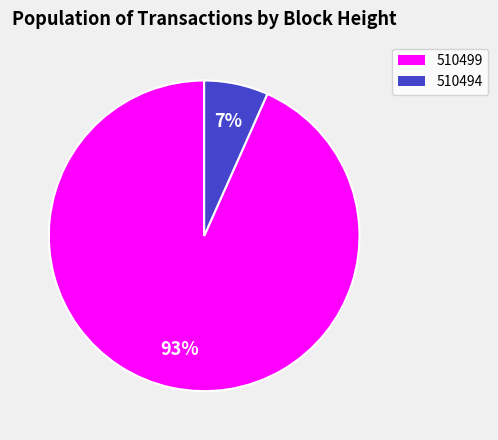

Between 510494 and 510499, which is larger?

510499